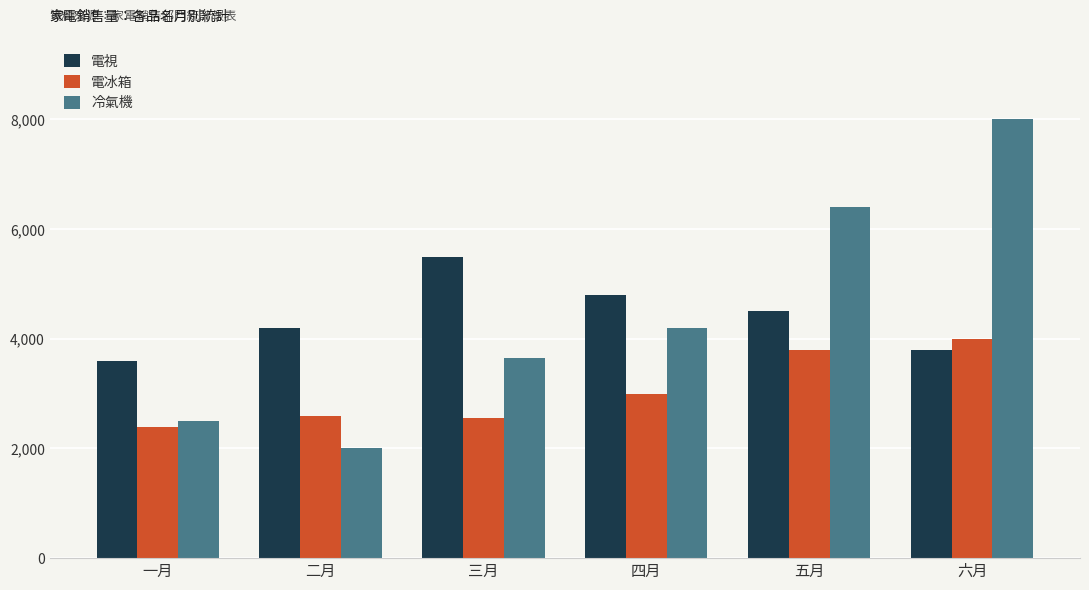

What is the smallest value displayed?

2000